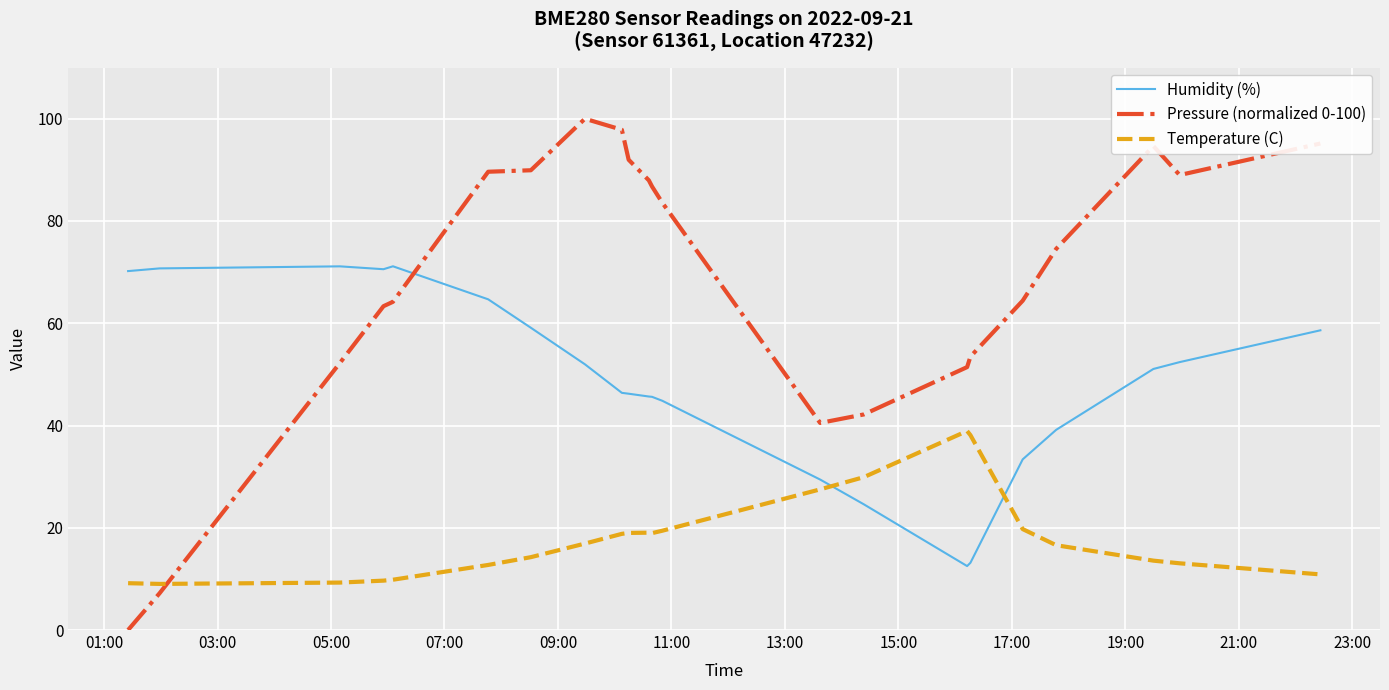

What is the highest value of the Humidity (%) series?

71.1